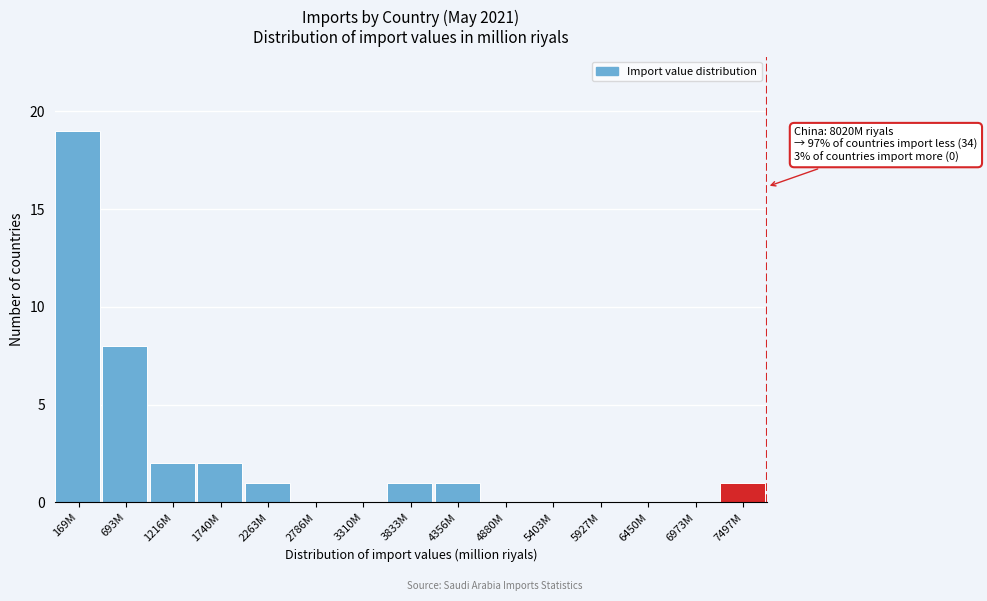

Reading left to right, extract all data points from this chart.

169M=19	693M=8	1216M=2	1740M=2	2263M=1	2786M=0	3310M=0	3833M=1	4356M=1	4880M=0	5403M=0	5927M=0	6450M=0	6973M=0	7497M=1